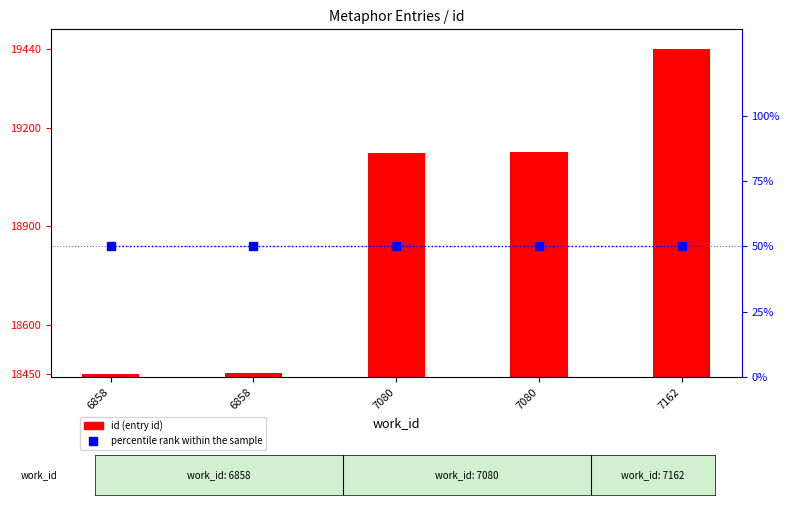

Which category has the highest value in the id (entry id) series?

7162